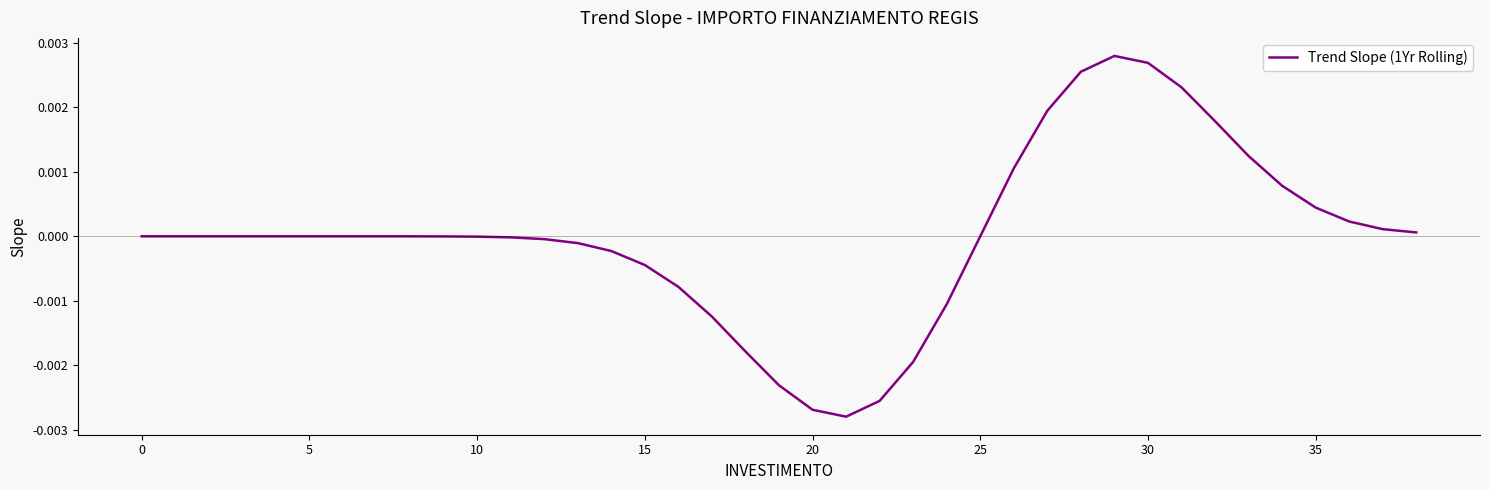

Where does the data first go above 0?

25